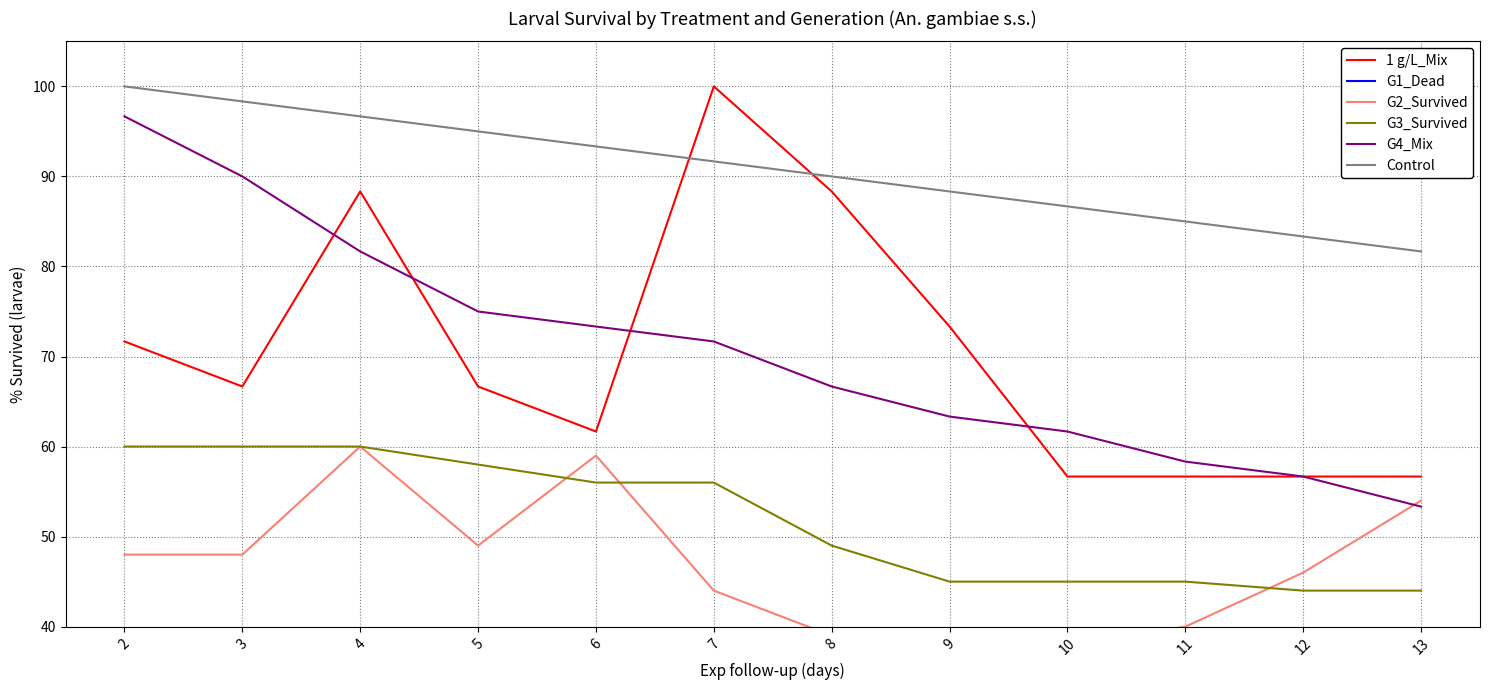

Where is Control nearest to the value 90?

8